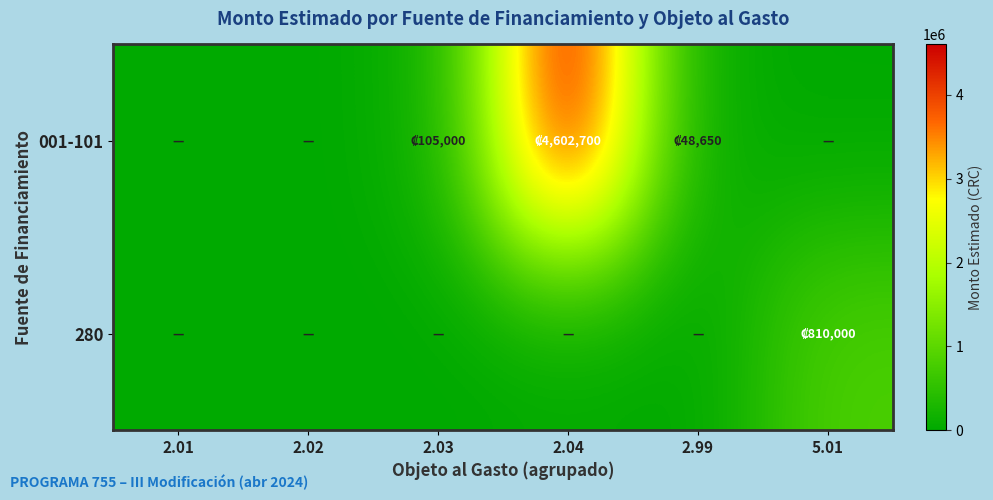

Between 2.99 and 2.03, which is larger?

2.03